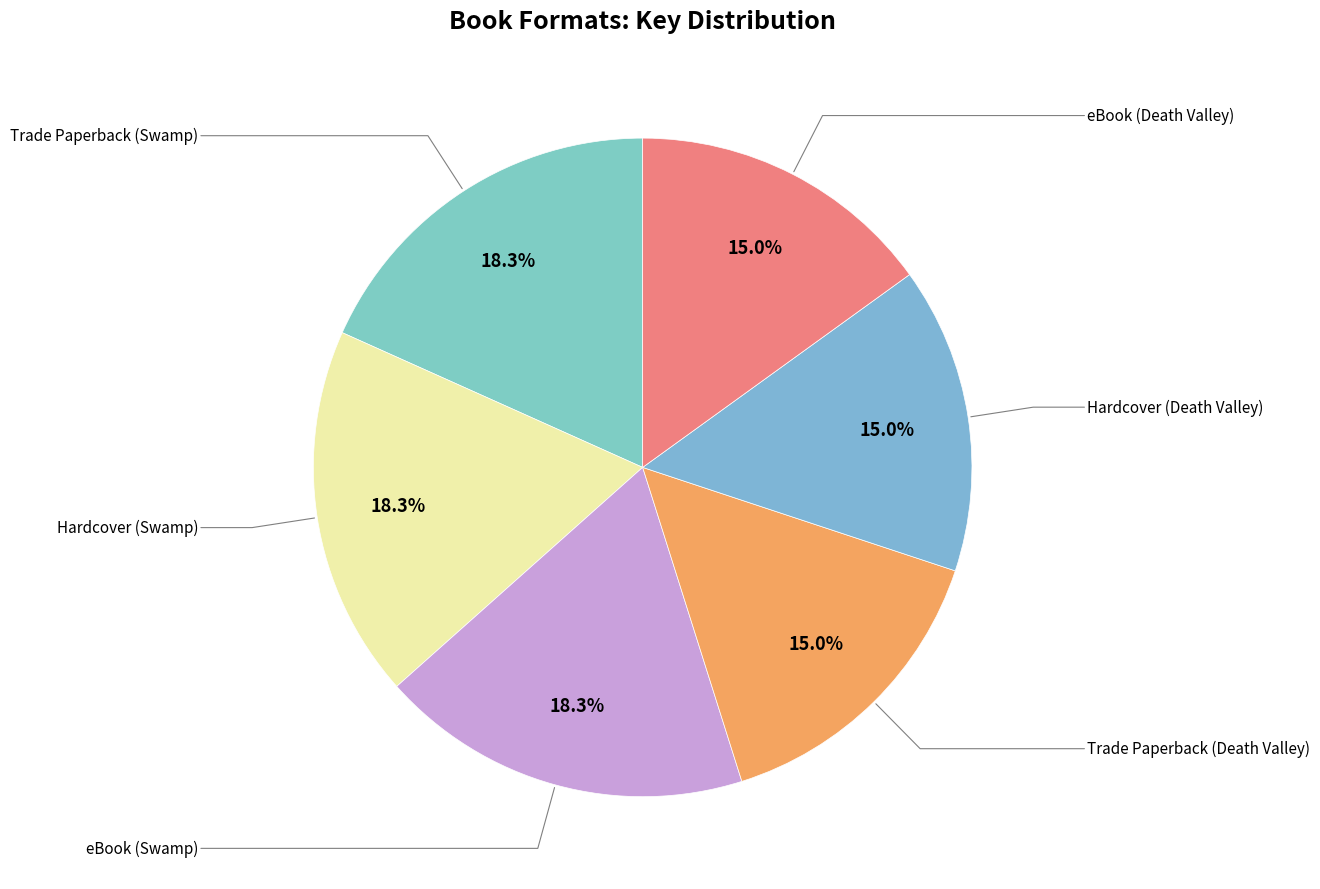

What percentage is NOT represented by Trade Paperback (Swamp)?

81.7%